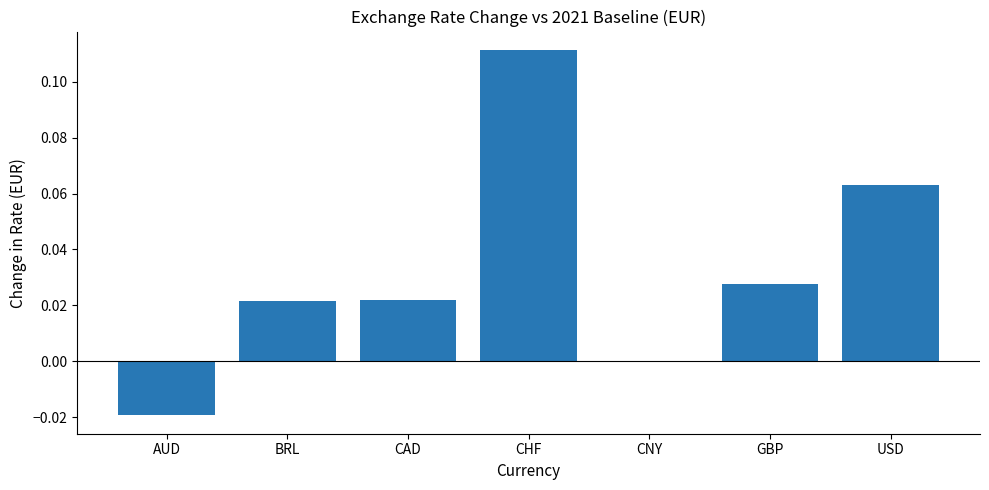

Are the bars horizontal?

No